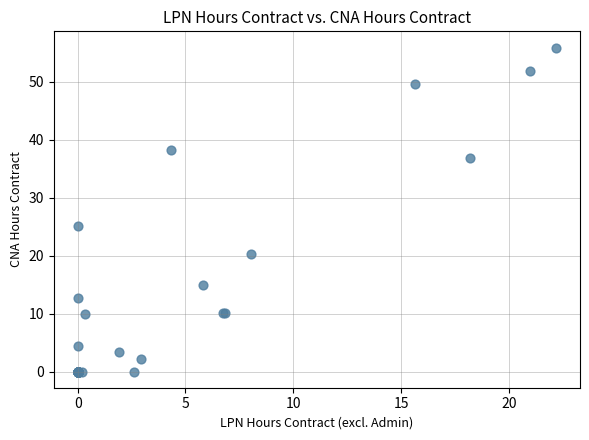

What Y value in the scatter plot is closest to 27?

25.1